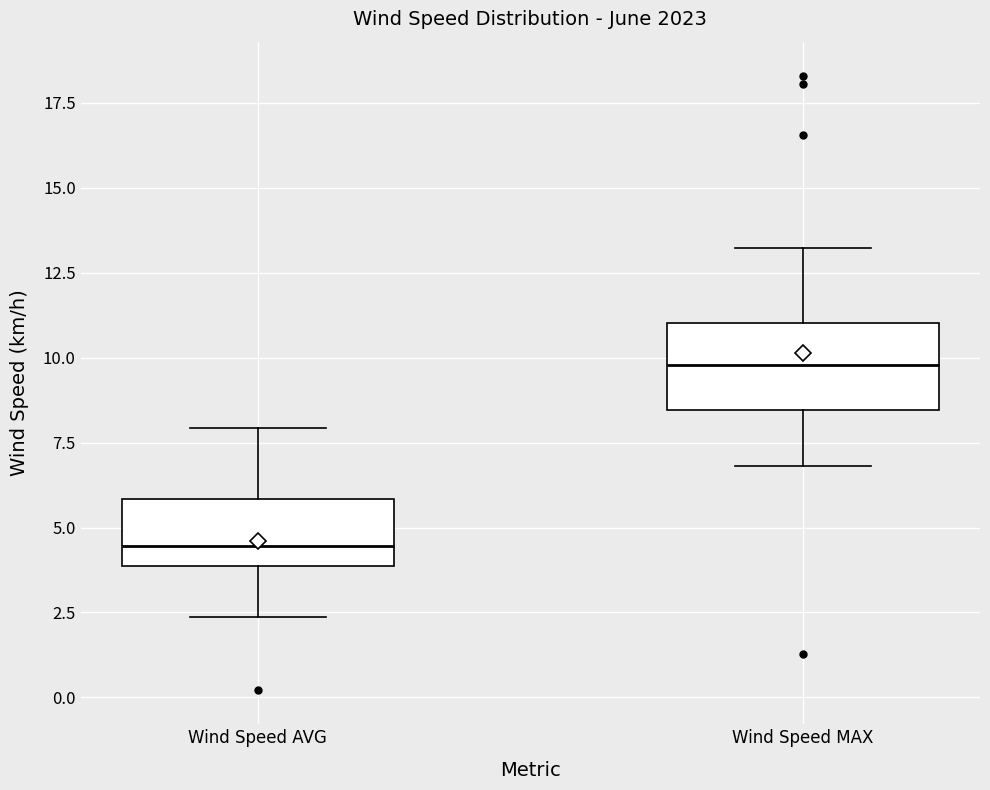

Reading left to right, transcribe this box plot: for each box, give where its median line is, the range the box spans, and where its two whiskers end, as read against the y-axis. The values are not printed on the chart, so give them approximately, as read against the axis.

Wind Speed AVG: median 4.5, box 4.0 to 6.0, whiskers 2.5 to 8.0
Wind Speed MAX: median 10.0, box 8.5 to 11.0, whiskers 7.0 to 13.0